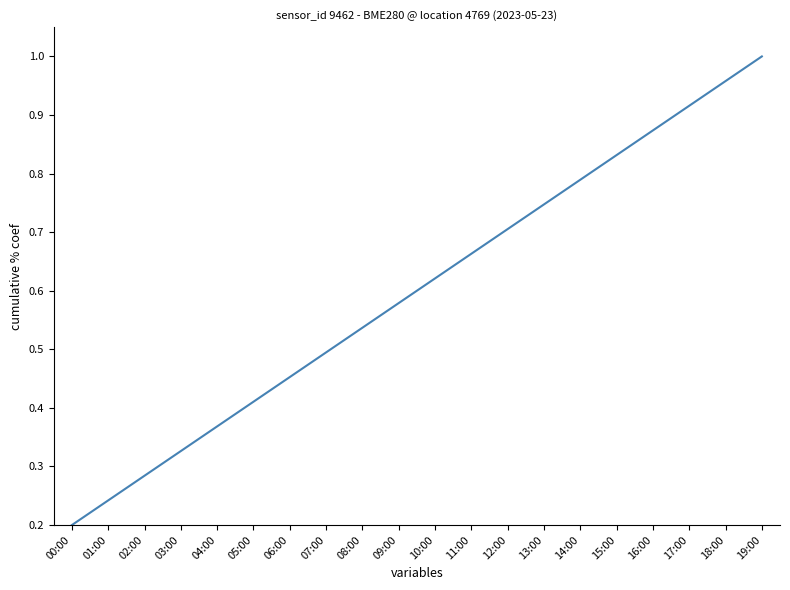

Between 13:00 and 04:00, which is larger?

13:00